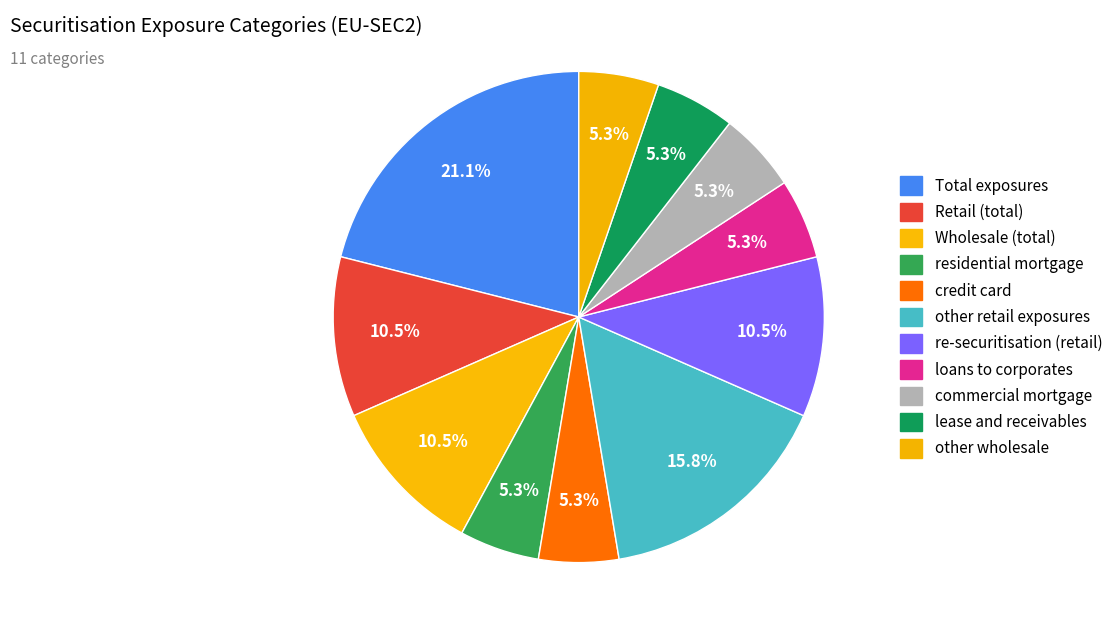

To the nearest percent, what is the average slice percentage?

9%